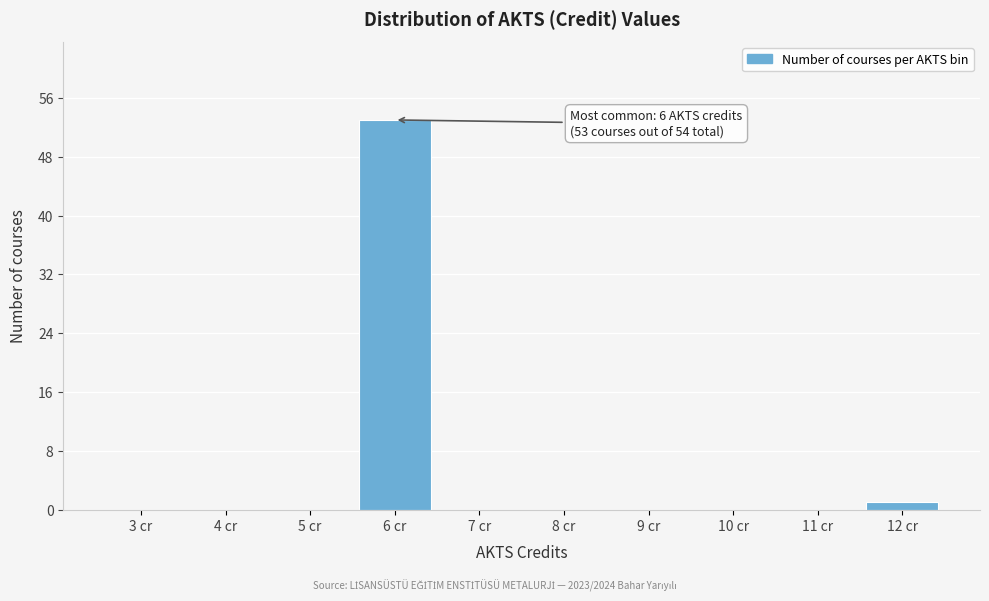

Reading left to right, what are all the values shown in this chart?

3 cr=0	4 cr=0	5 cr=0	6 cr=53	7 cr=0	8 cr=0	9 cr=0	10 cr=0	11 cr=0	12 cr=1